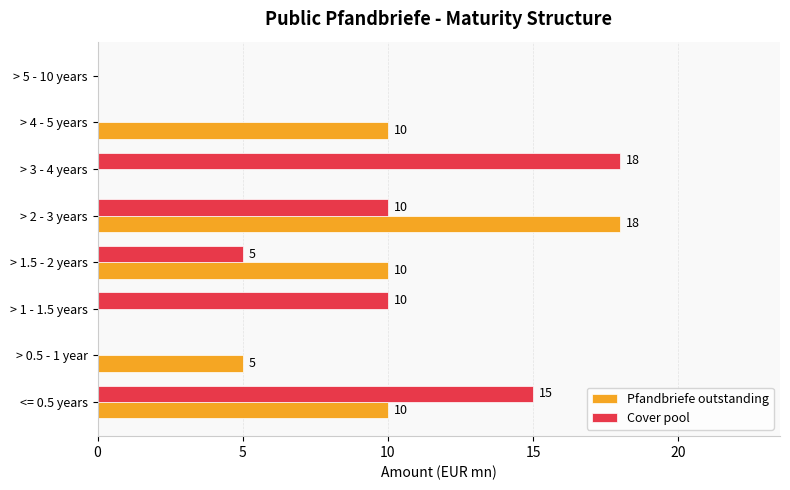

At which category is the sum across all series the highest?

> 2 - 3 years